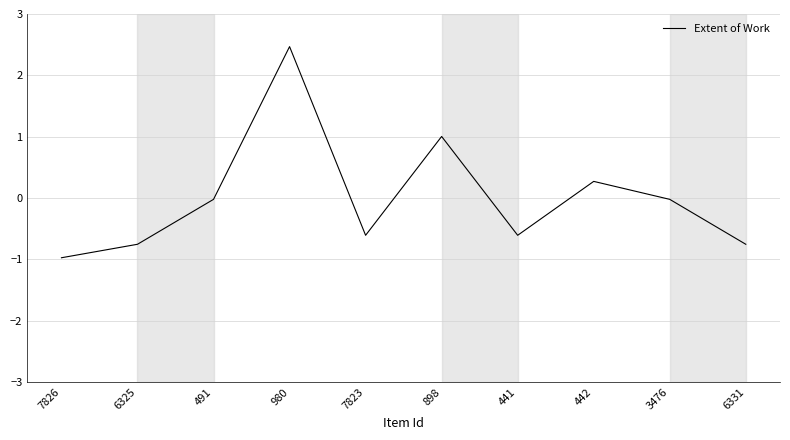

What position from the left is 6325?

2